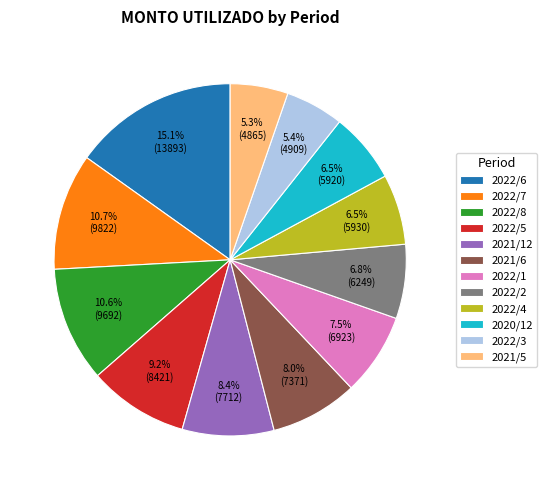

Is the sum of 2022/1 and 2022/8 greater than half?

No